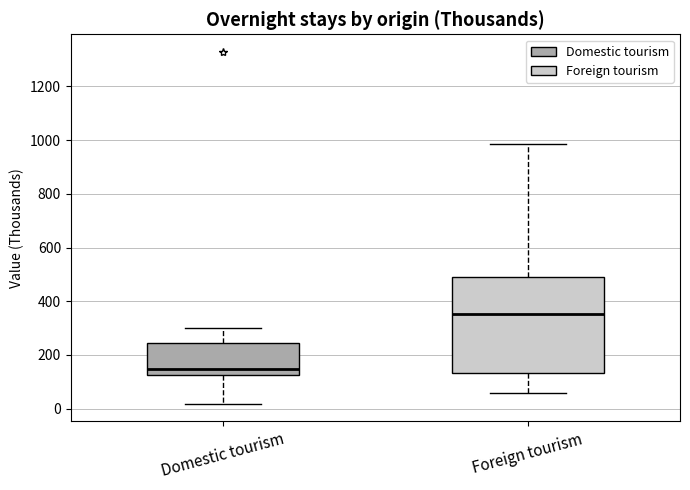

Reading left to right, transcribe this box plot: for each box, give where its median line is, the range the box spans, and where its two whiskers end, as read against the y-axis. The values are not printed on the chart, so give them approximately, as read against the axis.

Domestic tourism: median 140, box 120 to 240, whiskers 20 to 300
Foreign tourism: median 360, box 140 to 500, whiskers 60 to 980